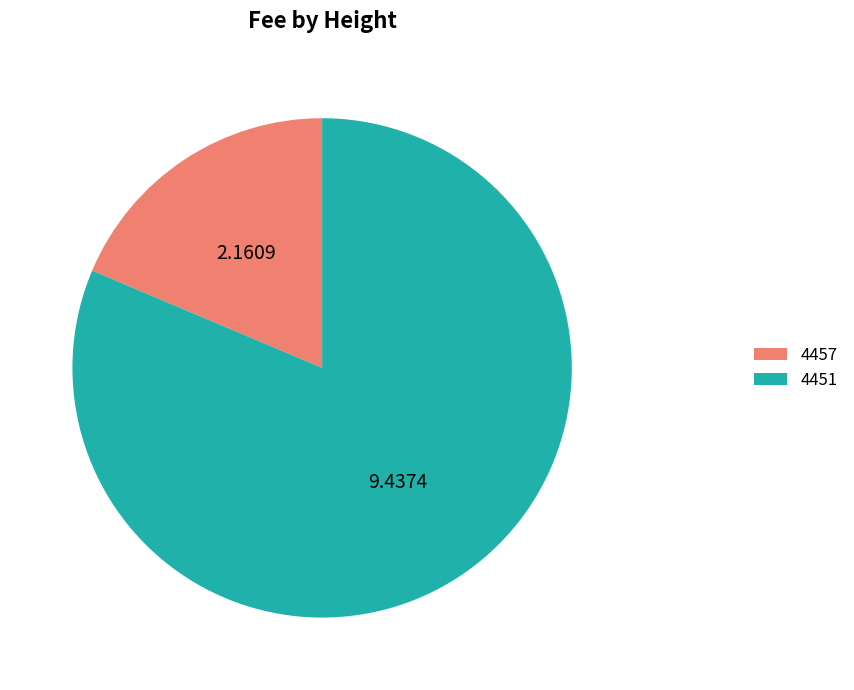

Between 4451 and 4457, which is larger?

4451